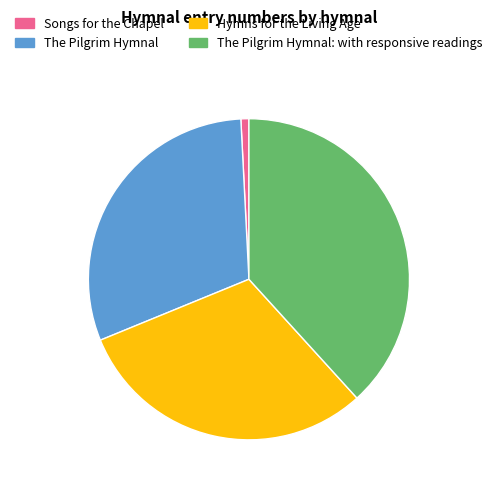

What is the ratio of the value at The Pilgrim Hymnal: with responsive readings to the value at The Pilgrim Hymnal?

1.3